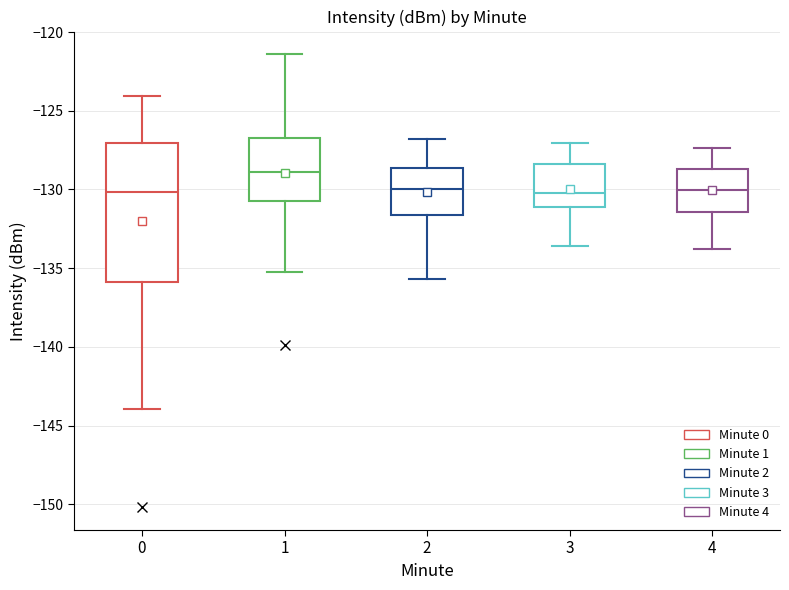

Where does the lower whisker of the box at x = 3 end on the y-axis? The values are not printed on the chart, so give them approximately, as read against the axis.

-133.5